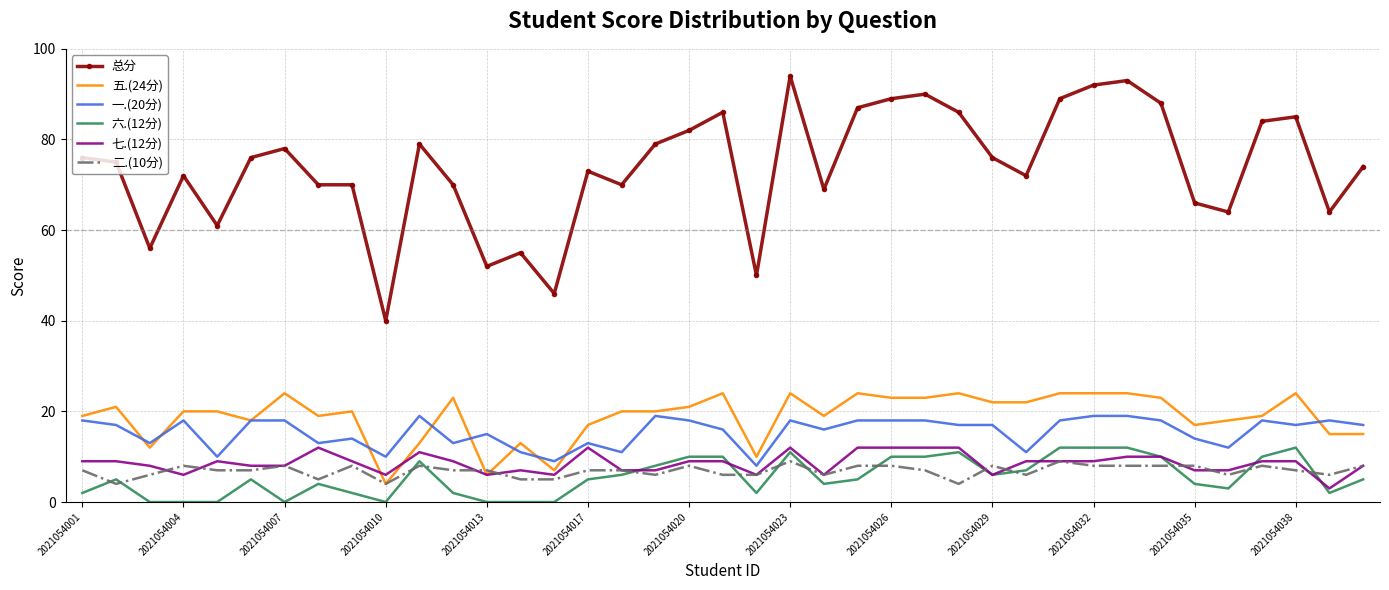

What is the sum of all 总分 values?

2878